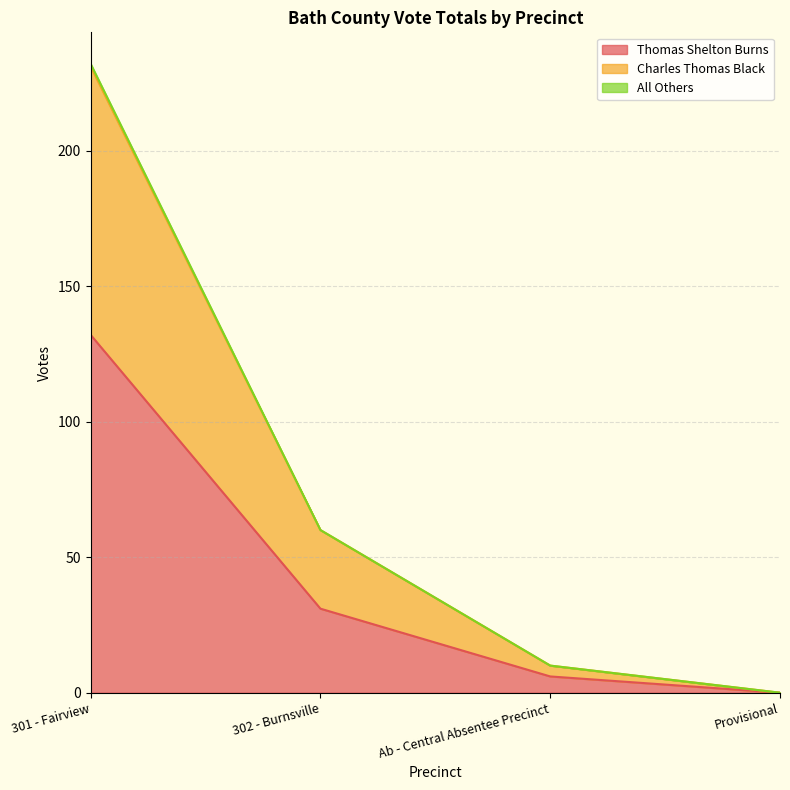

List the labels in order of Thomas Shelton Burns value, largest first.

301 - Fairview, 302 - Burnsville, Ab - Central Absentee Precinct, Provisional